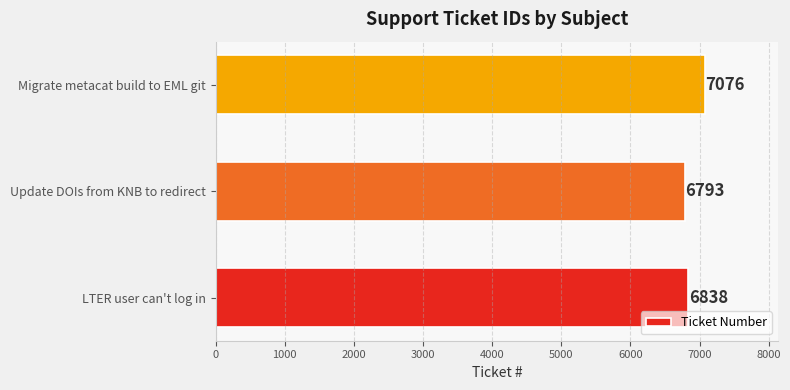

Rank the categories by value from lowest to highest.

Update DOIs from KNB to redirect, LTER user can't log in, Migrate metacat build to EML git